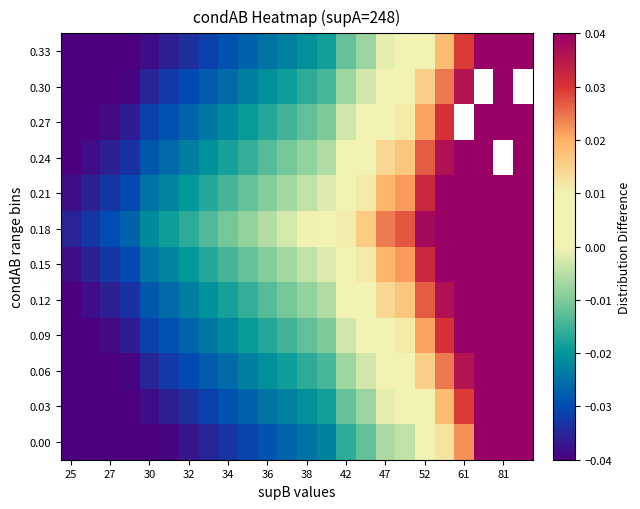

How many series are shown in this chart?

12